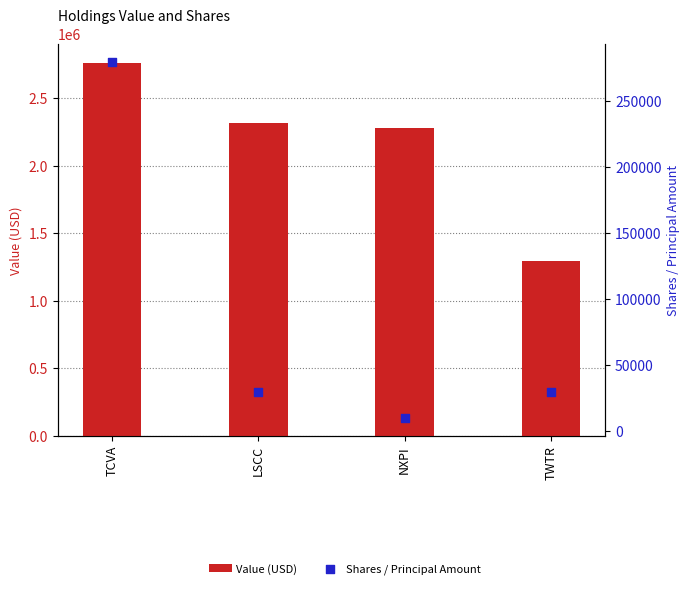

At which category is the sum across all series the highest?

TCVA